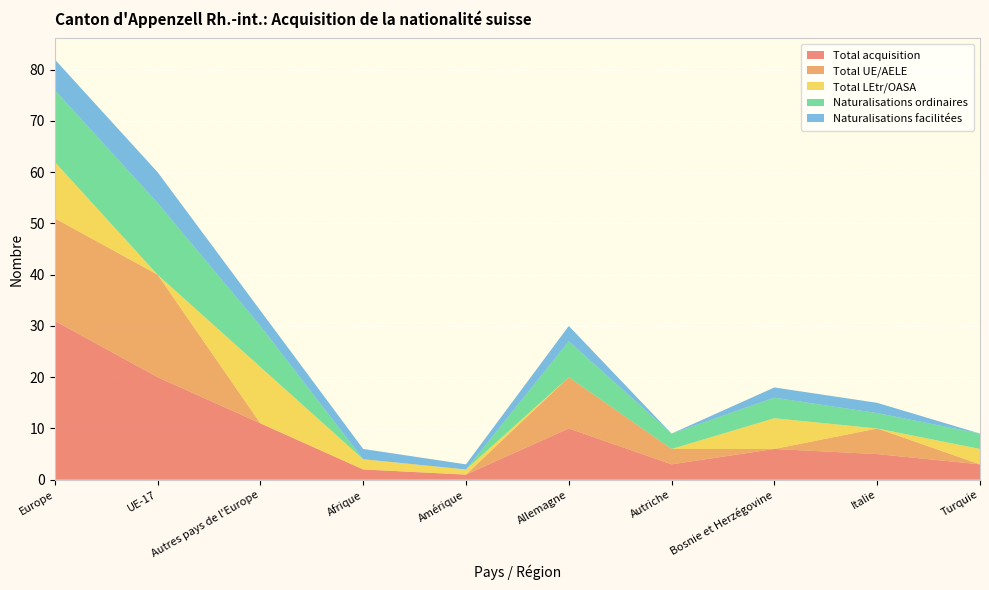

Reading left to right, list all the values displayed in this chart.

Total acquisition: Europe=31	UE-17=20	Autres pays de l'Europe=11	Afrique=2	Amérique=1	Allemagne=10	Autriche=3	Bosnie et Herzégovine=6	Italie=5	Turquie=3
Total UE/AELE: Europe=20	UE-17=20	Autres pays de l'Europe=0	Afrique=0	Amérique=0	Allemagne=10	Autriche=3	Bosnie et Herzégovine=0	Italie=5	Turquie=0
Total LEtr/OASA: Europe=11	UE-17=0	Autres pays de l'Europe=11	Afrique=2	Amérique=1	Allemagne=0	Autriche=0	Bosnie et Herzégovine=6	Italie=0	Turquie=3
Naturalisations ordinaires: Europe=14	UE-17=14	Autres pays de l'Europe=8	Afrique=0	Amérique=0	Allemagne=7	Autriche=3	Bosnie et Herzégovine=4	Italie=3	Turquie=3
Naturalisations facilitées: Europe=6	UE-17=6	Autres pays de l'Europe=3	Afrique=2	Amérique=1	Allemagne=3	Autriche=0	Bosnie et Herzégovine=2	Italie=2	Turquie=0